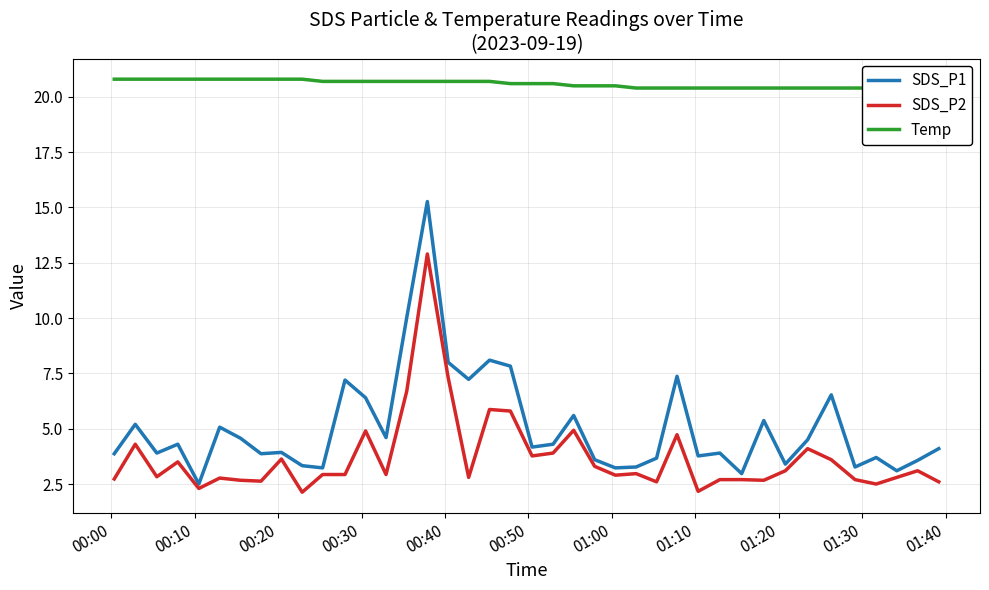

What is the minimum value for SDS_P2?

2.1